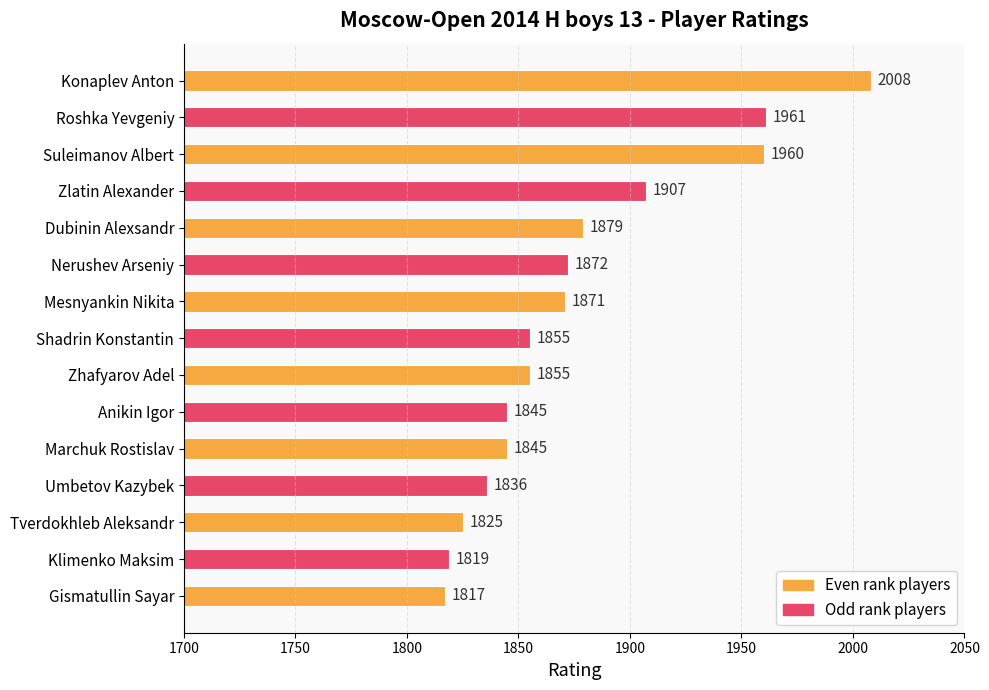

The value at Dubinin Alexsandr is 2863. True or false?

False